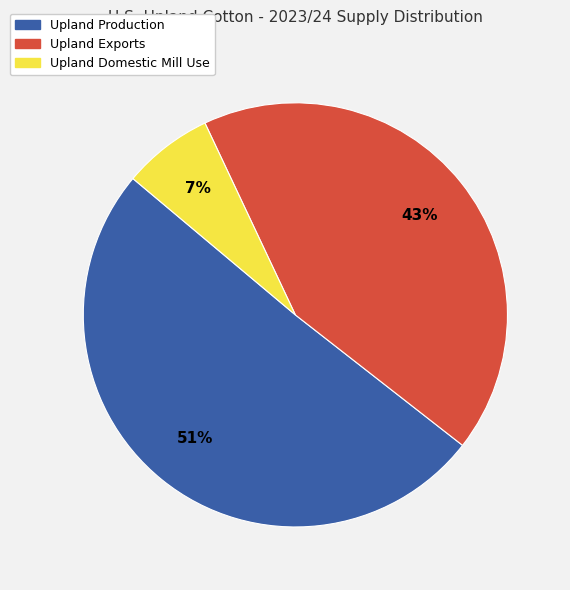

To the nearest percent, what portion does Upland Domestic Mill Use represent?

7%